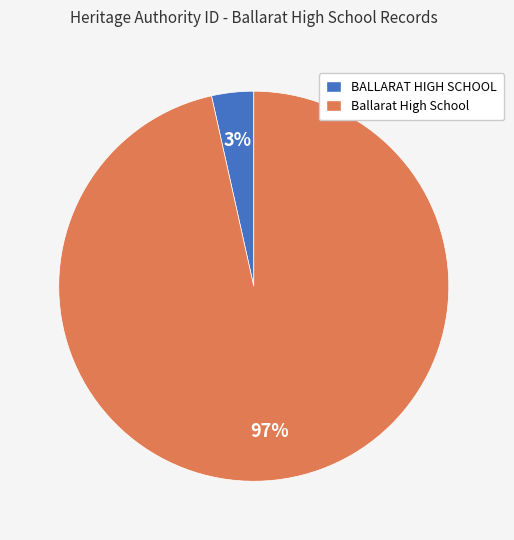

How many slices are in this pie chart?

2